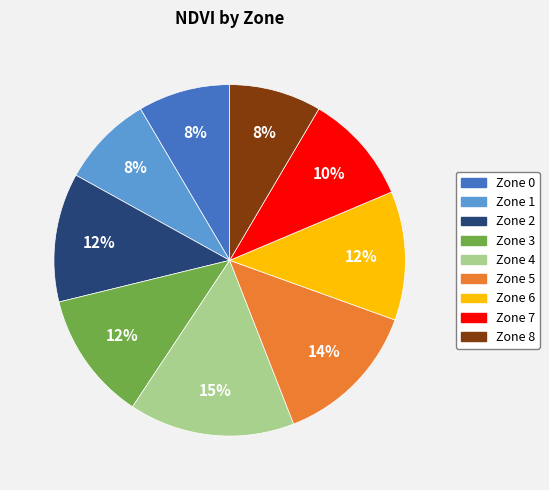

To the nearest percent, what portion does Zone 3 represent?

12%